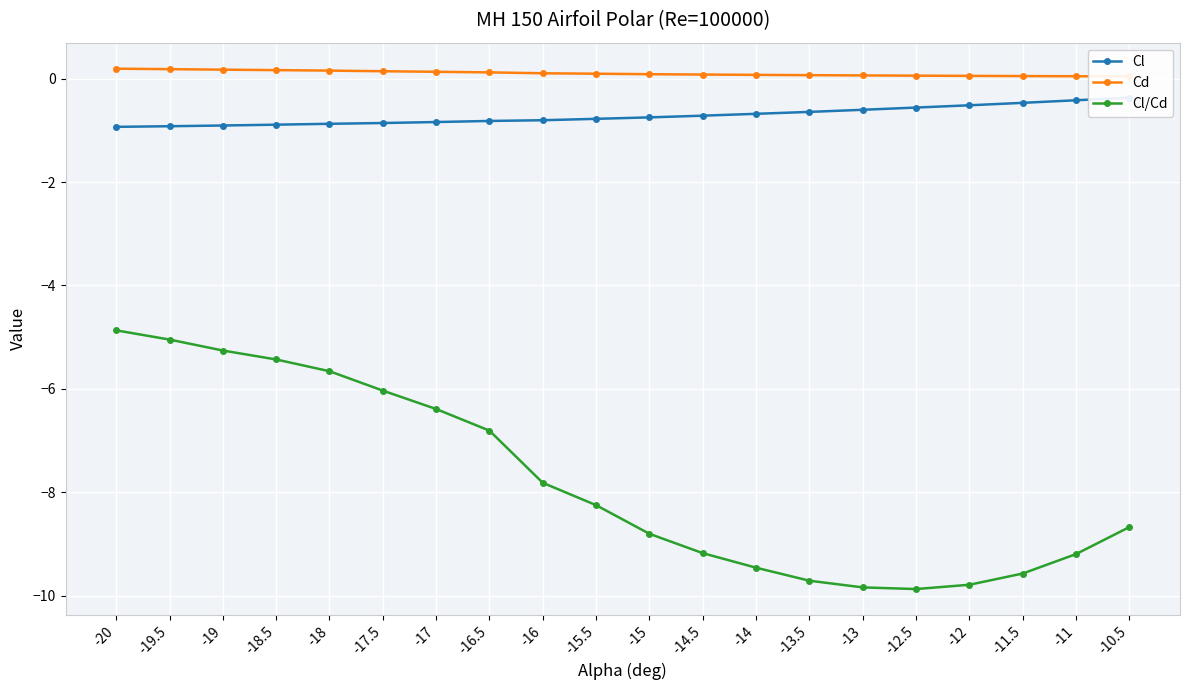

Is the value of Cd at -20 greater than the value of Cl at -13?

Yes